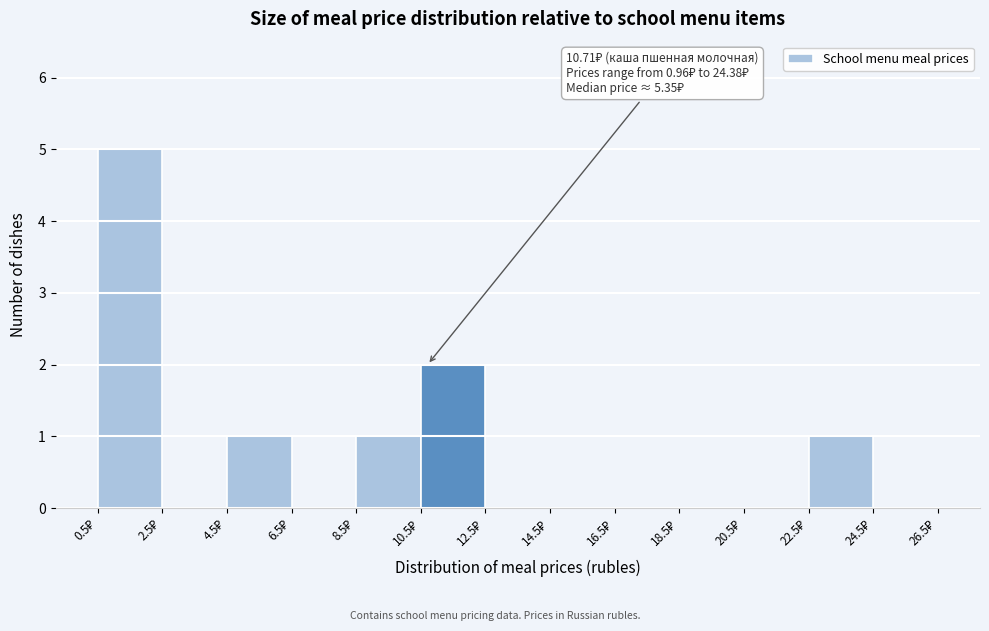

Over which range of the x-axis is the bar tallest?

0.5 to 2.5